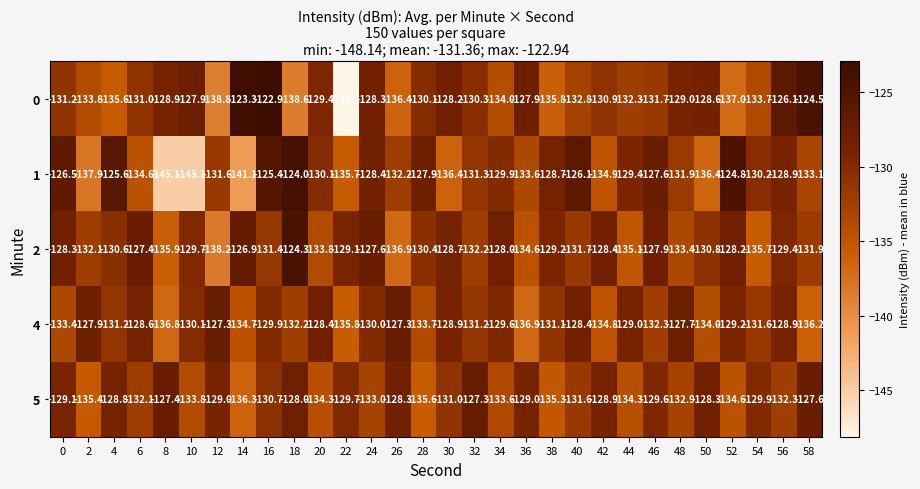

How many values in the 0 series exceed -130?

12